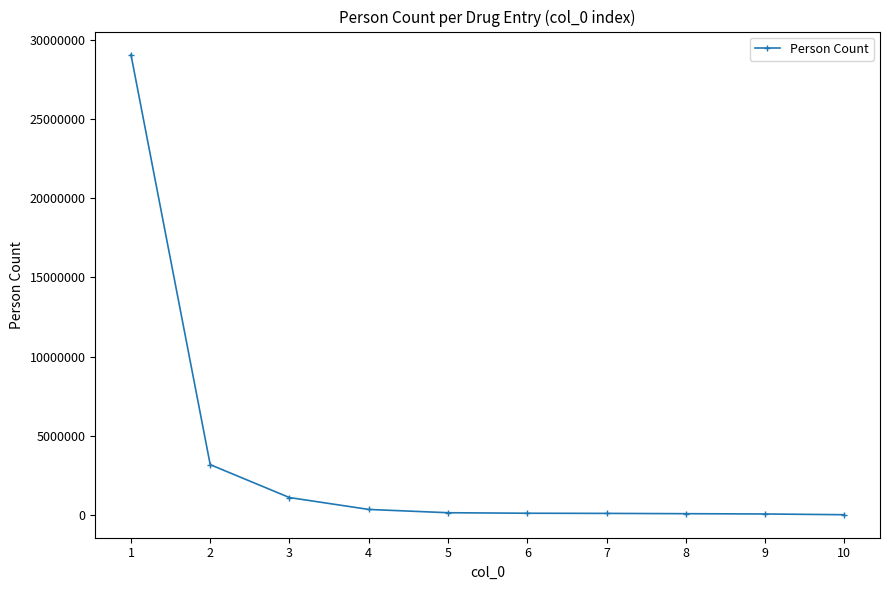

Read the value at 5.

155825